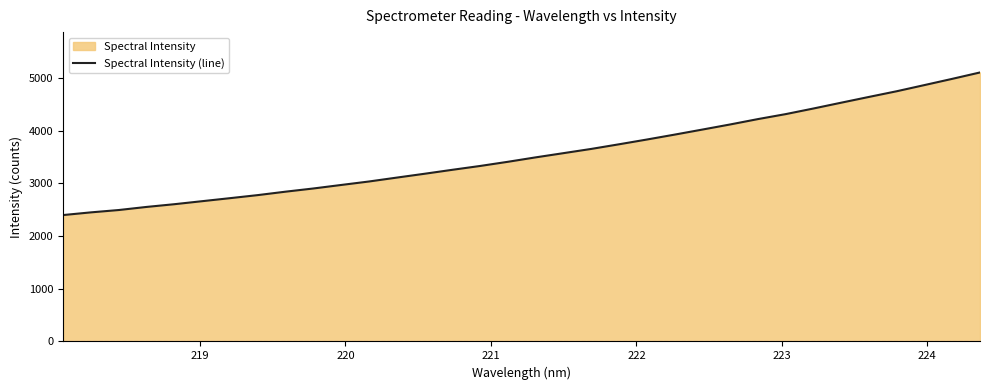

Reading right to left, what are all the values shown in this chart?

5107.6	4986.3	4868.4	4751.1	4643.2	4533.9	4423.4	4316.9	4222.3	4120.5	4023.5	3927.5	3834.3	3744.1	3656.1	3575.7	3495.8	3411.8	3332.4	3259.5	3184.4	3111.4	3037.5	2971.5	2904.9	2844.2	2779.0	2720.8	2663.6	2606.2	2554.5	2495.6	2451.2	2400.2